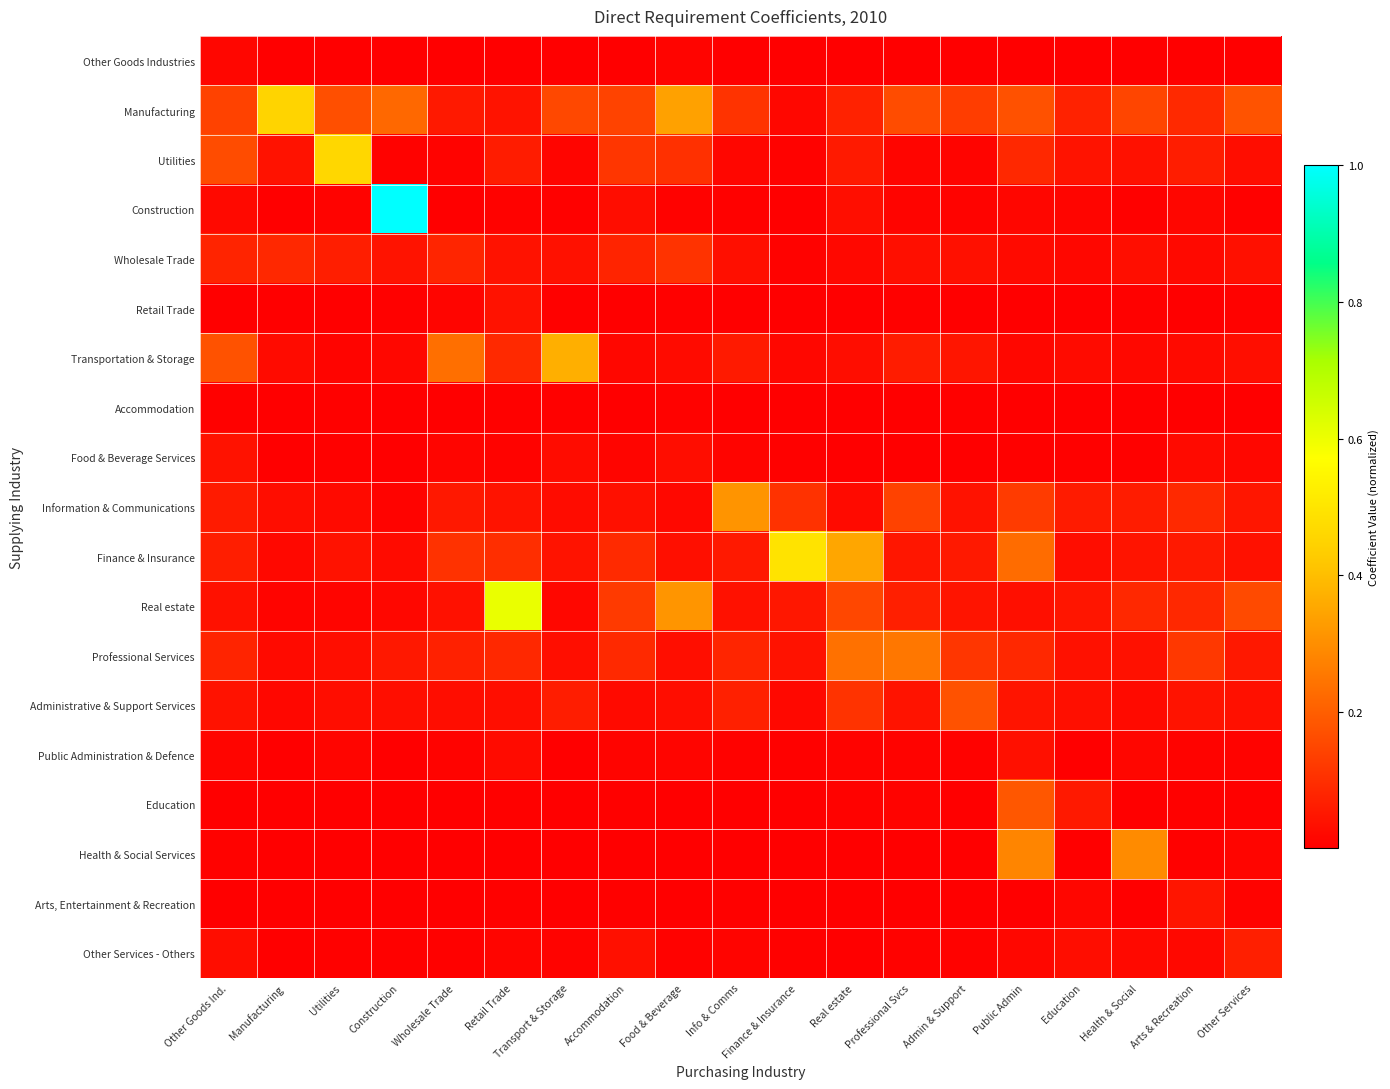

At which category is the sum across all series the highest?

Construction